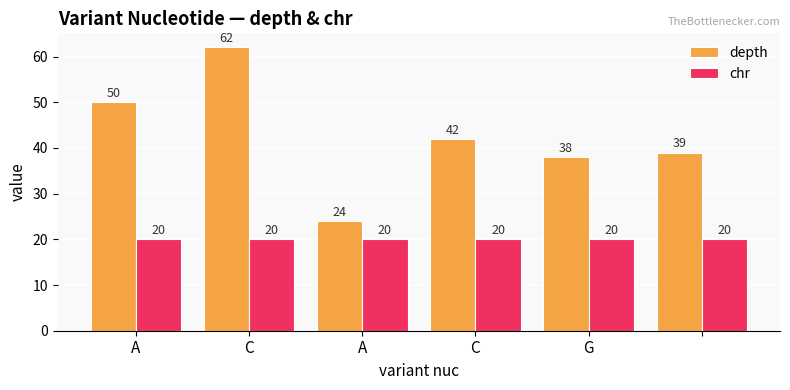

Rank the series by their maximum value, from lowest to highest.

chr, depth